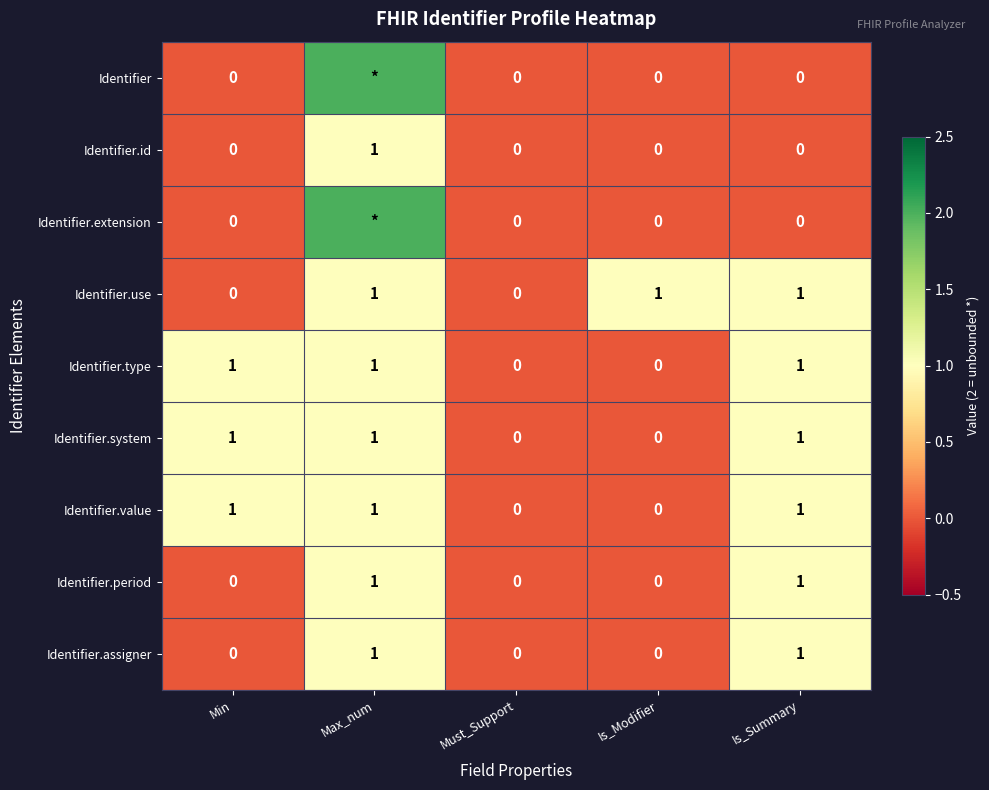

The value of Identifier.type at Must_Support is 1. True or false?

False